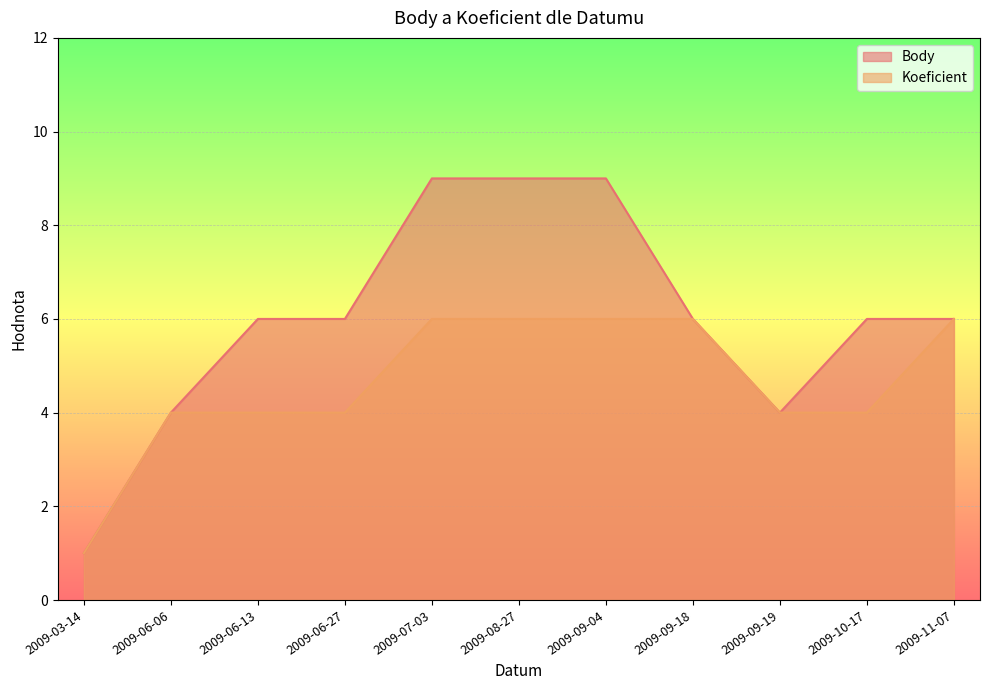

How many values in the Body series are below 6?

3